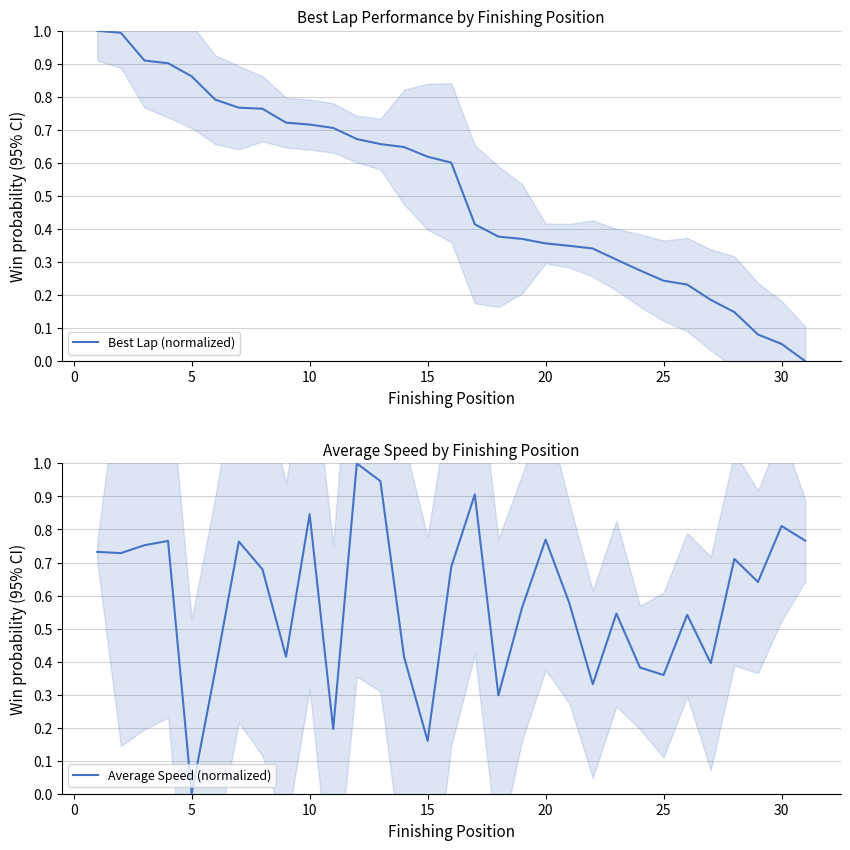

How many interior local peaks does the Average Speed (normalized) series have?

10